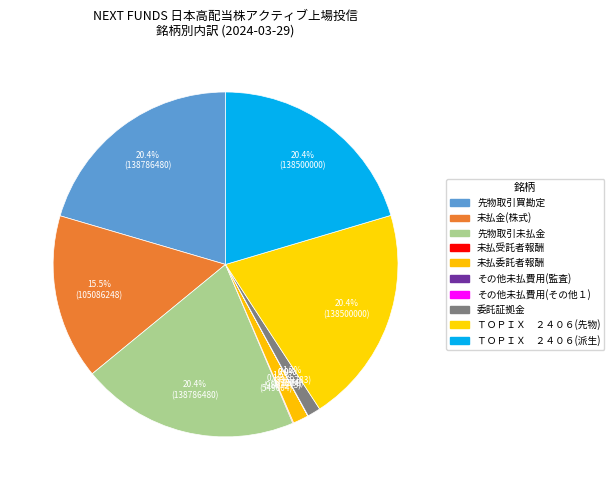

What percentage is the 未払金(株式) slice, to the nearest percent?

15%